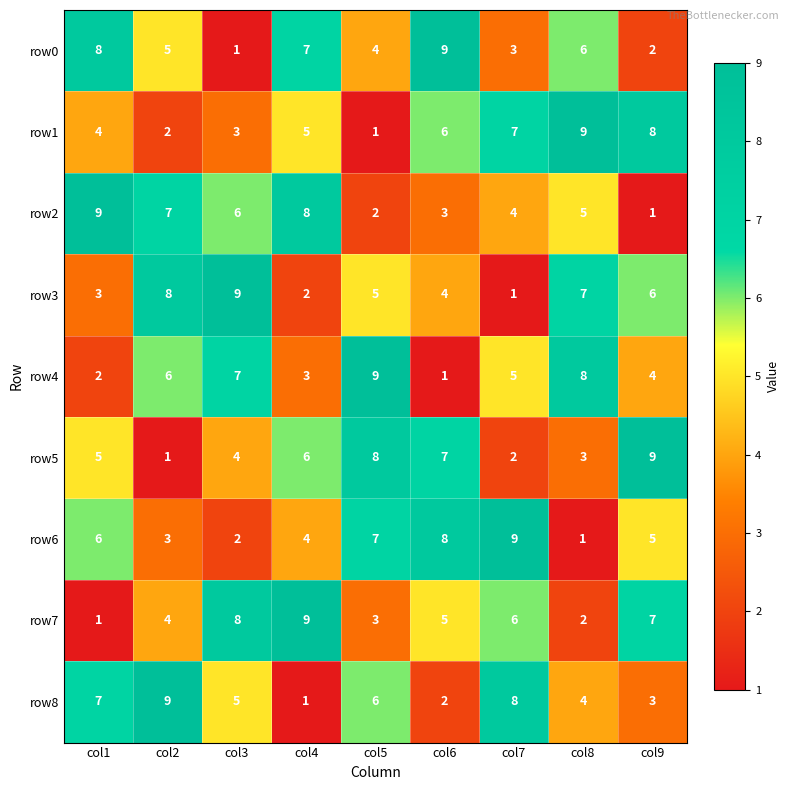

At col9, list the series in order from smallest to largest.

row2, row0, row8, row4, row6, row3, row7, row1, row5